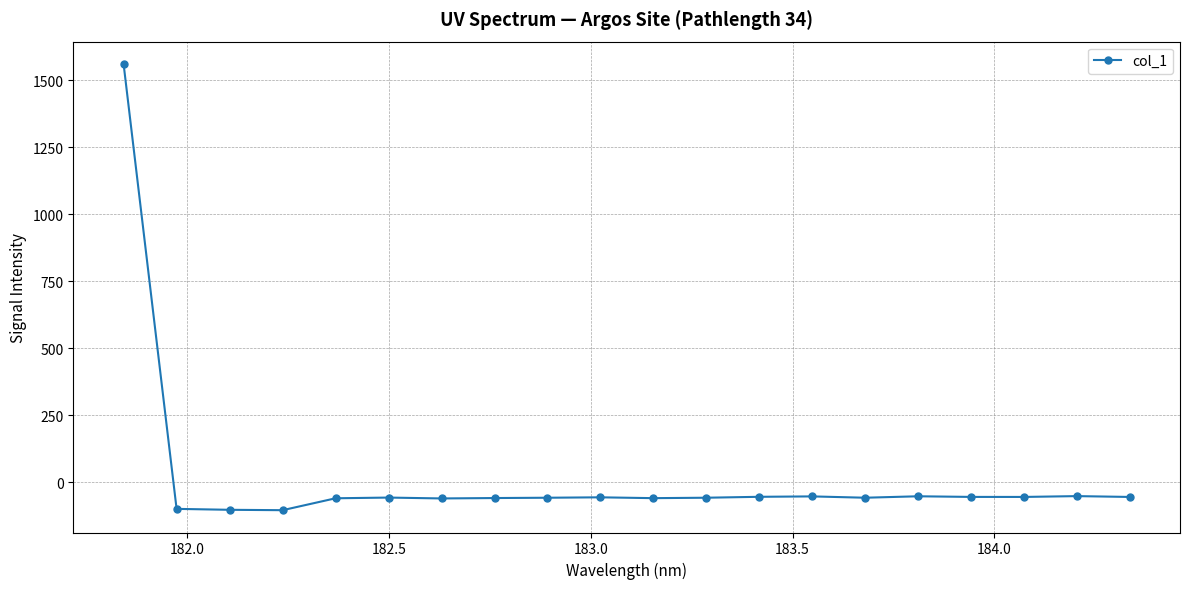

How many values are below -56?

11